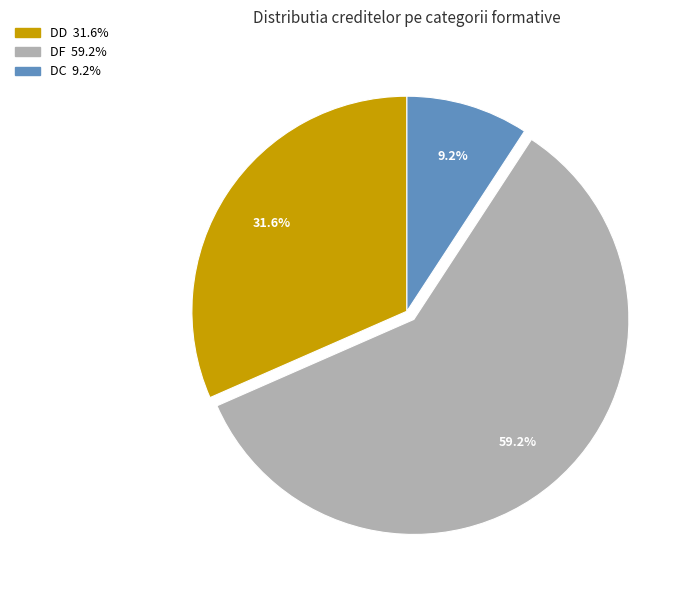

Is there a majority slice in this chart?

Yes